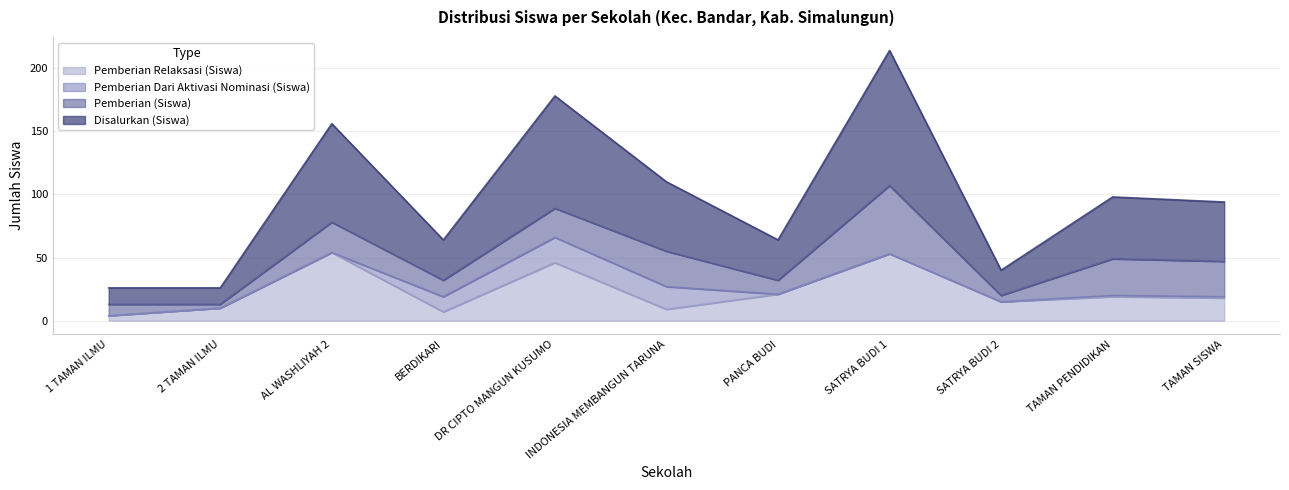

At which category is the sum across all series the highest?

SATRYA BUDI 1